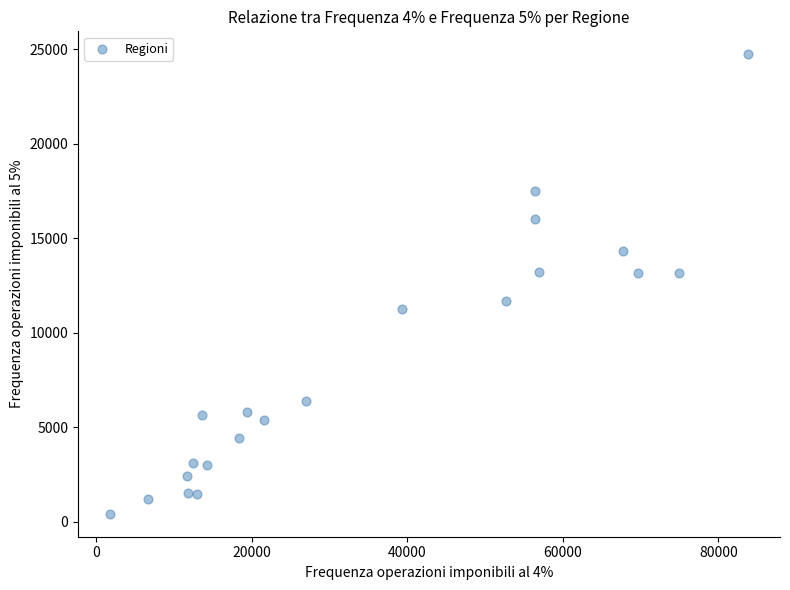

What is the range of Y values (max minus min)?

24302